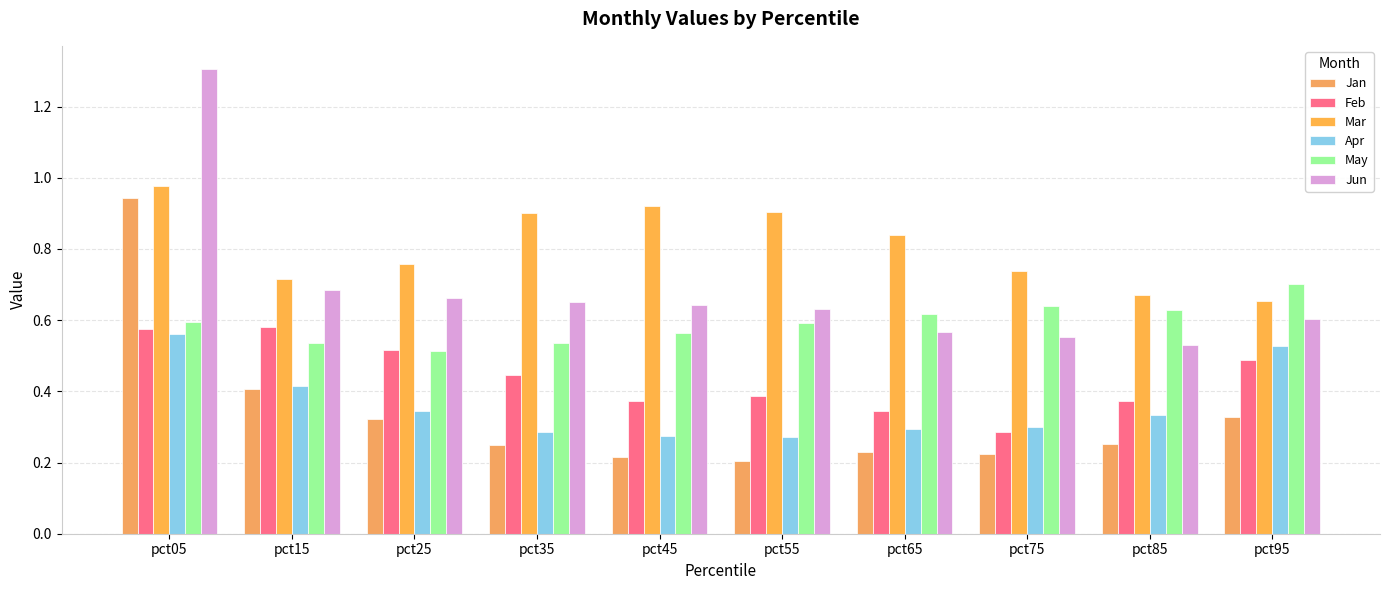

What is the sum of all Jun values?

6.8